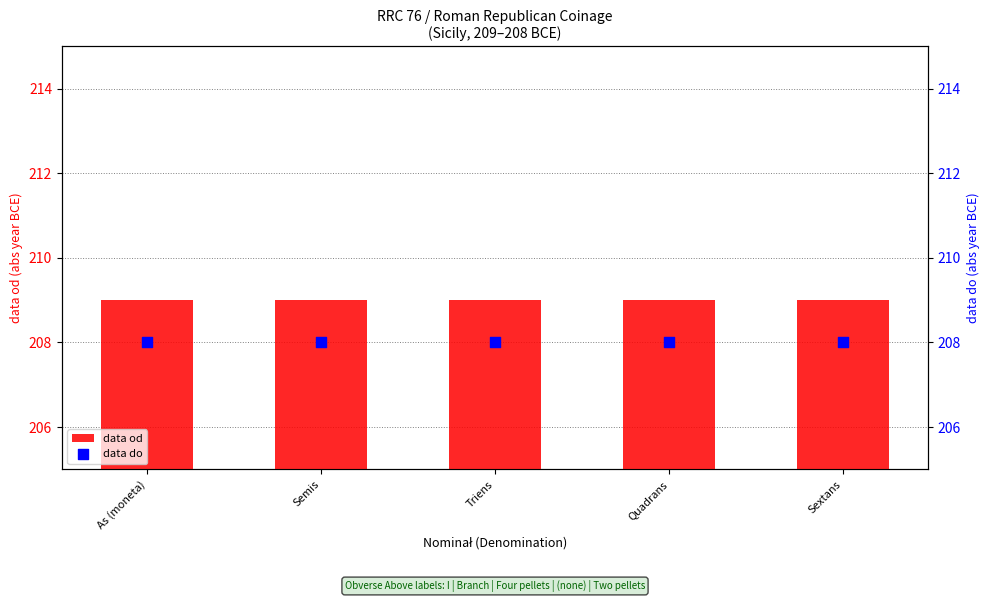

Which series has the largest total across all categories?

data od